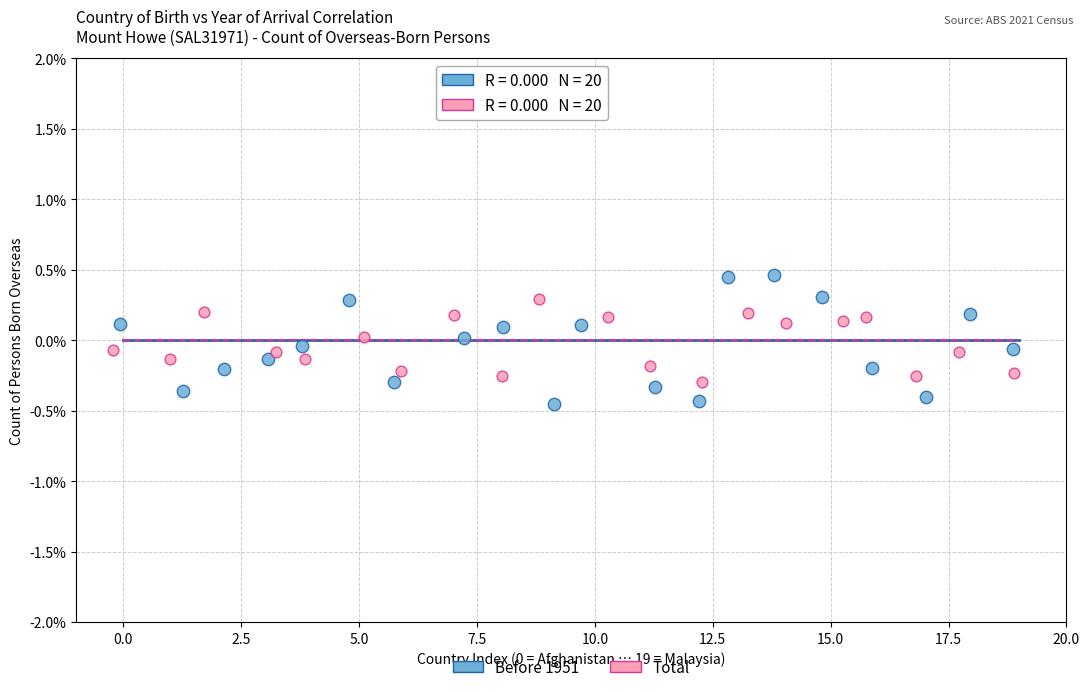

Which series contains the lowest Y value?

Before 1951